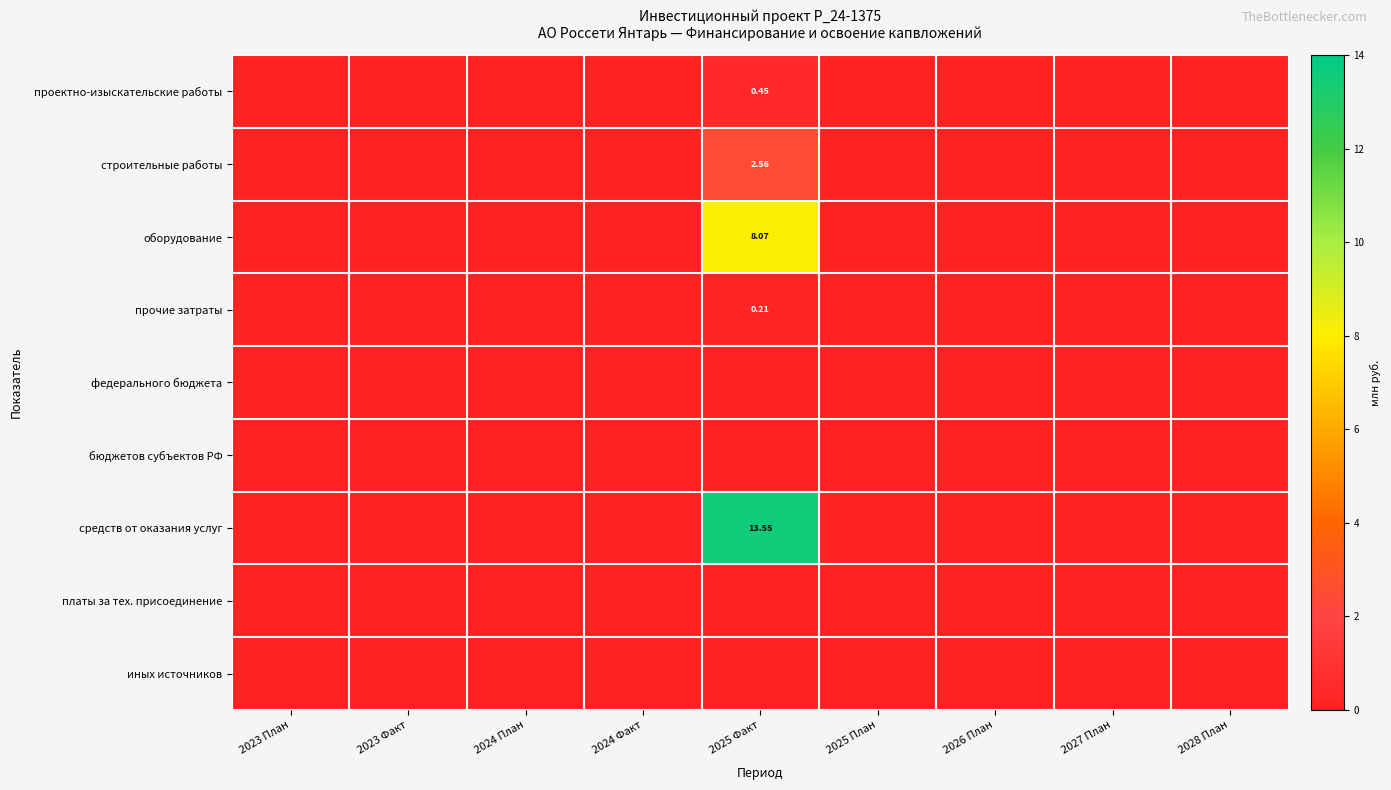

Which series has the largest range (max minus min)?

средств от оказания услуг